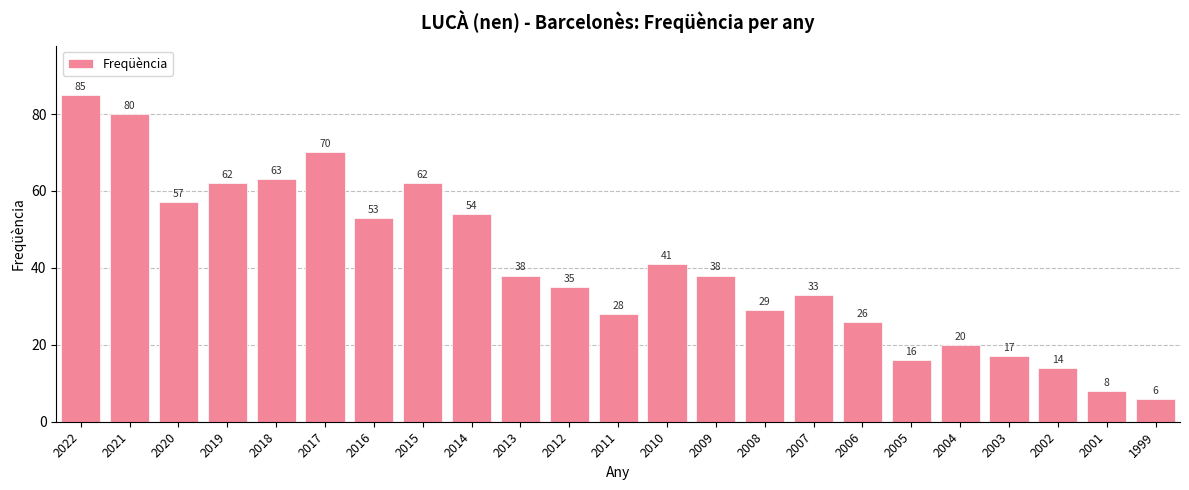

Reading right to left, extract all data points from this chart.

6	8	14	17	20	16	26	33	29	38	41	28	35	38	54	62	53	70	63	62	57	80	85